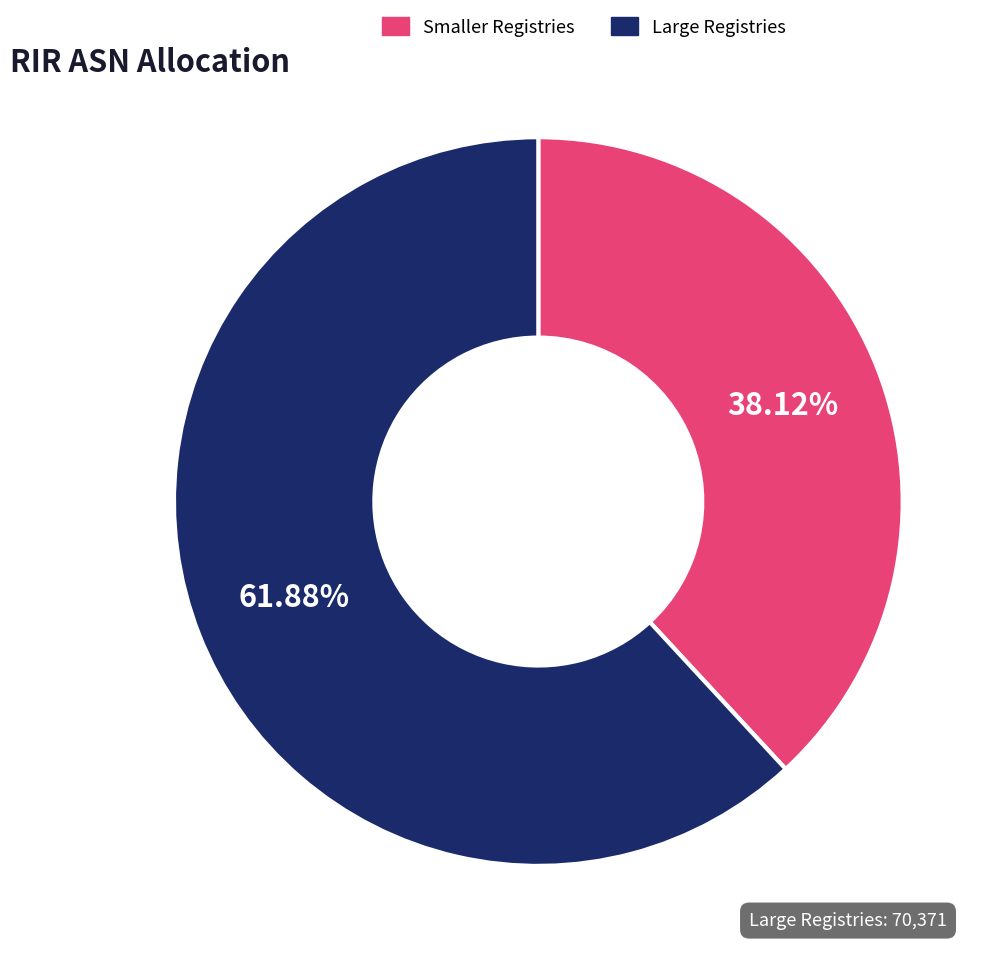

What is the ratio of the value at Smaller Registries to the value at Large Registries?

0.6